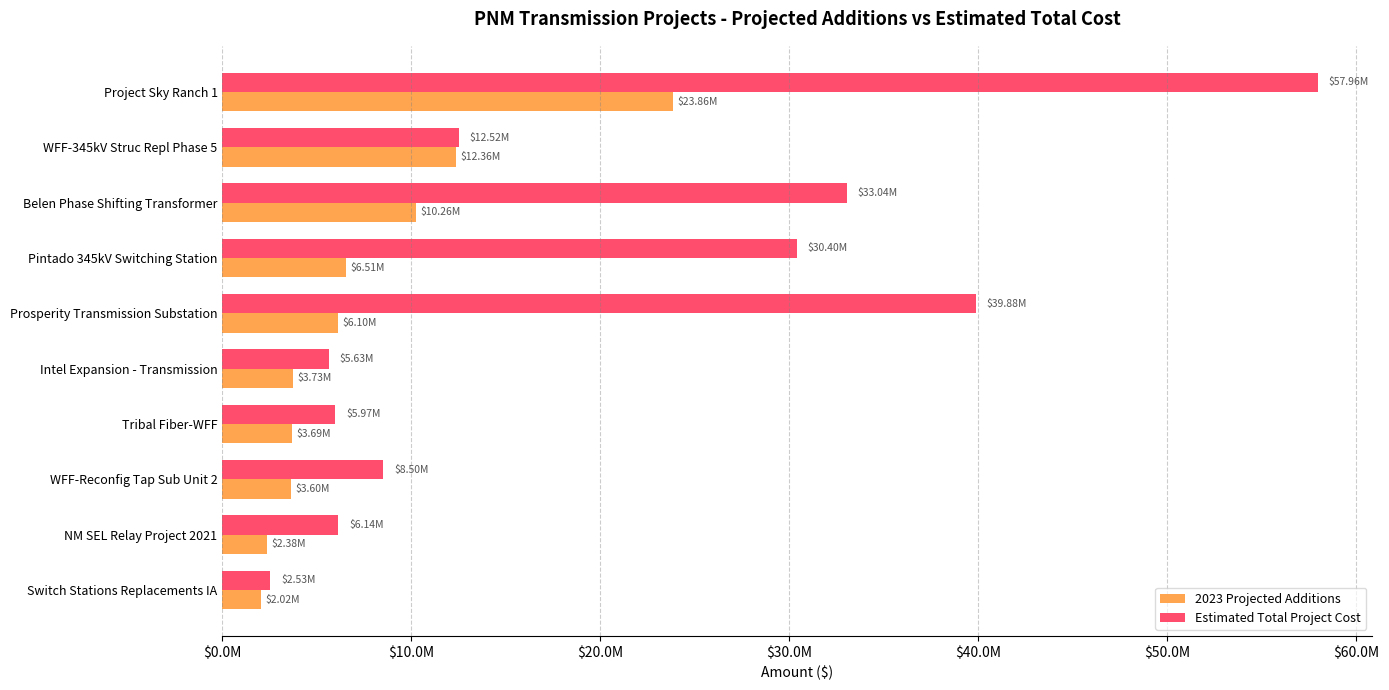

What is the average value of the 2023 Projected Additions series?

7450606.7